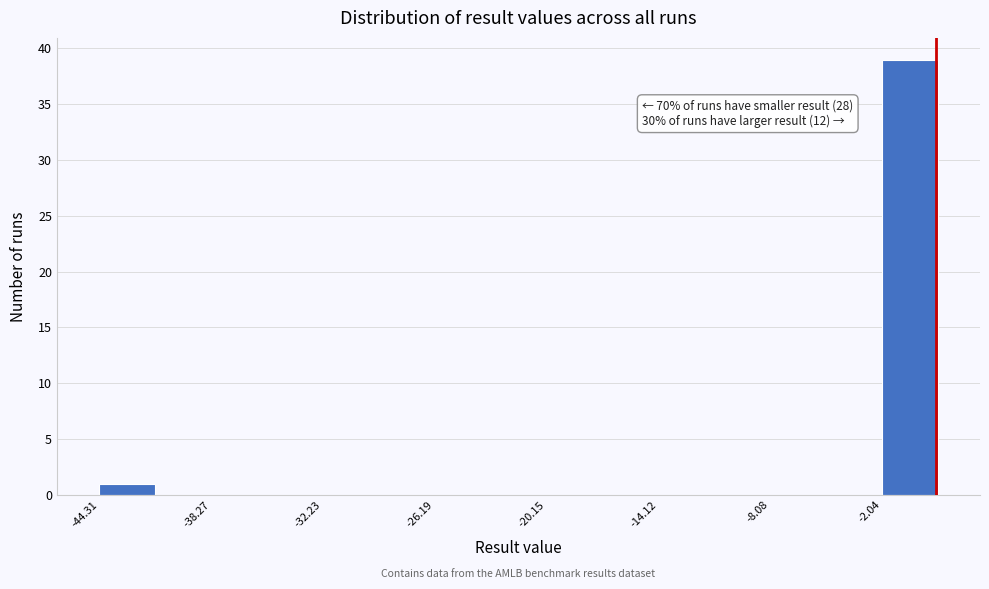

Read against the x-axis, roughly where is the centre of the tallest bar?

-1